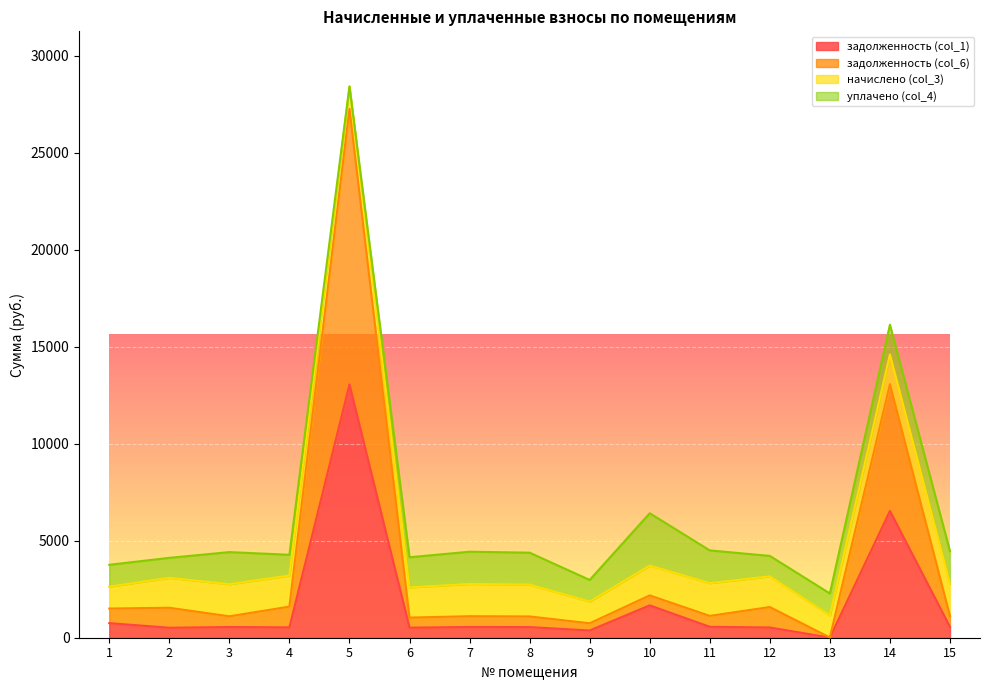

What is the maximum value for задолженность (col_1)?

13057.4